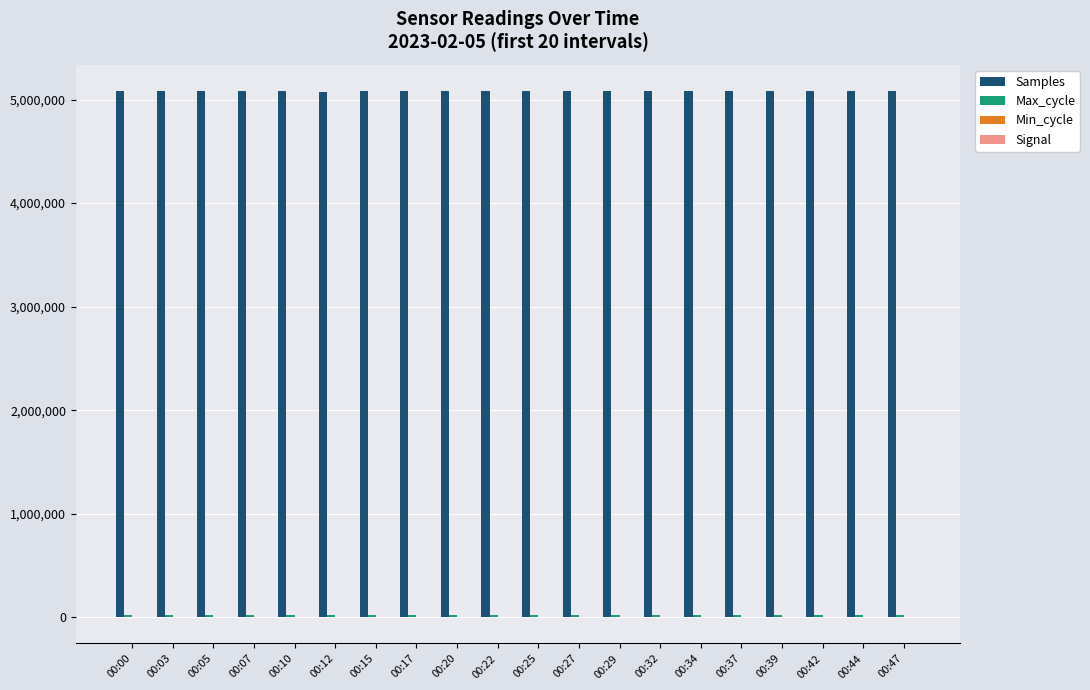

What is the maximum value shown in the chart?

5083290